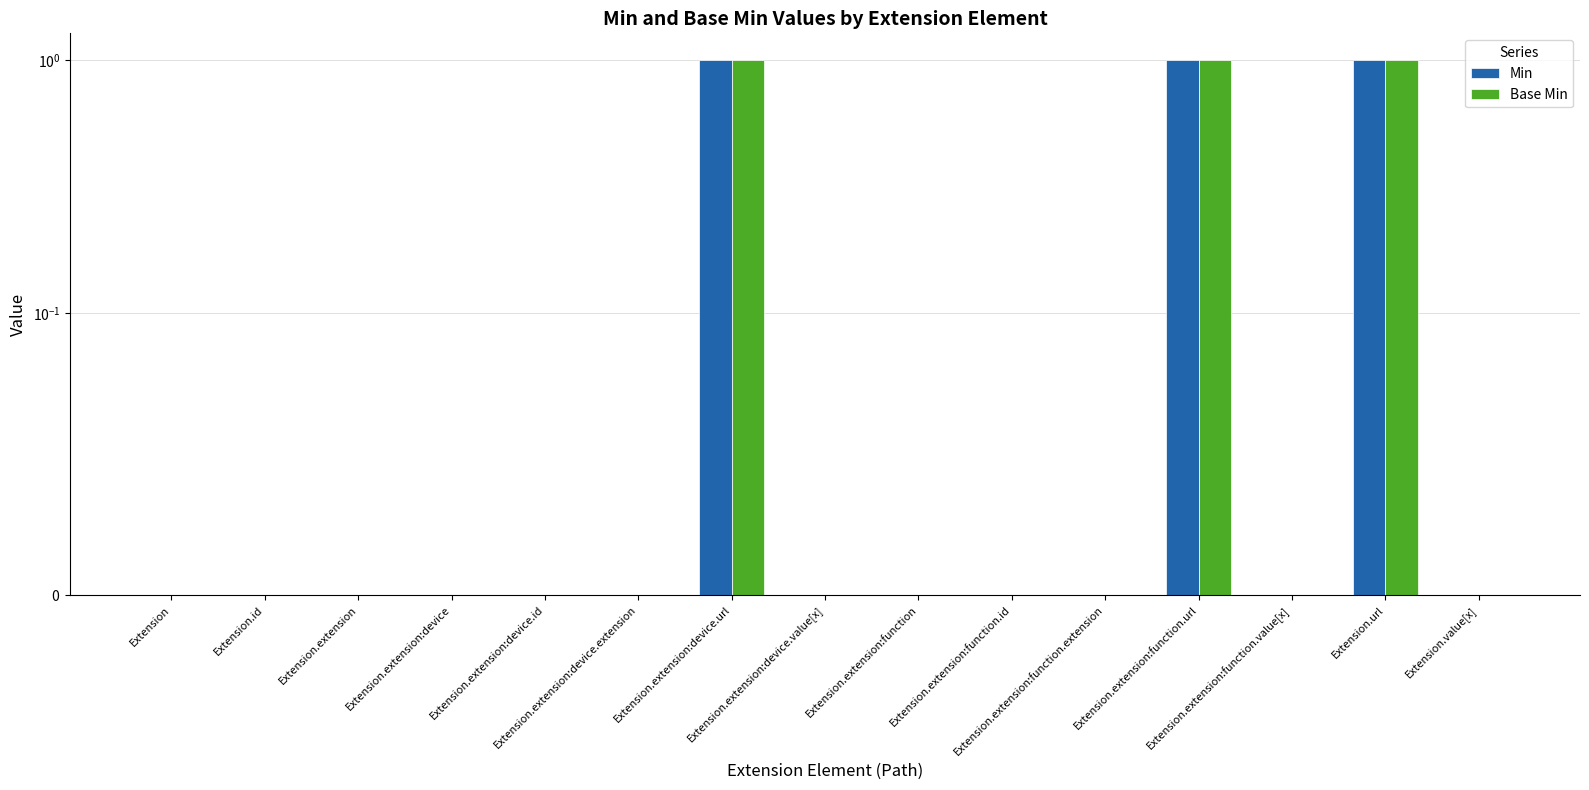

How many bars are there in total?

30